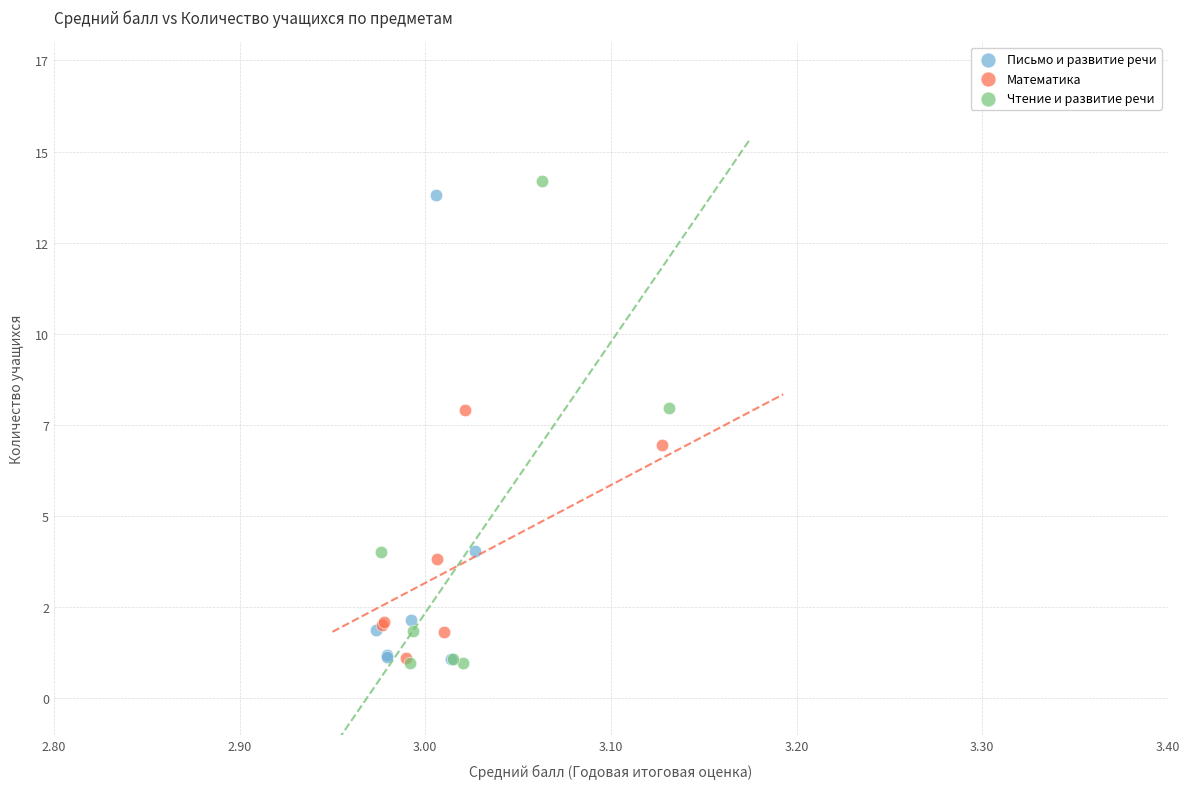

Which series reaches the maximum Y coordinate?

Чтение и развитие речи